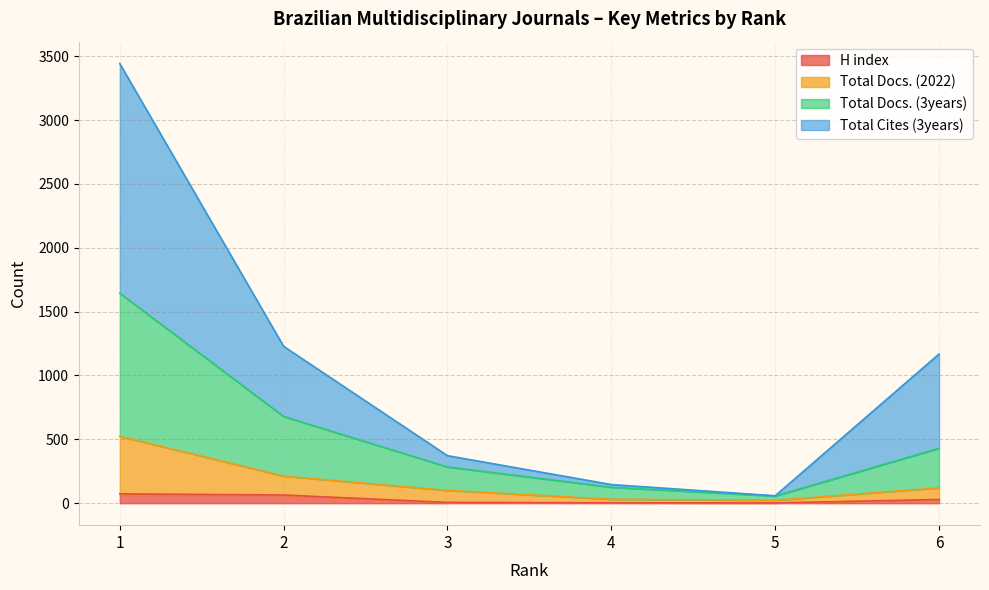

True or false: Total Docs. (2022) and Total Cites (3years) intersect in this chart.

False